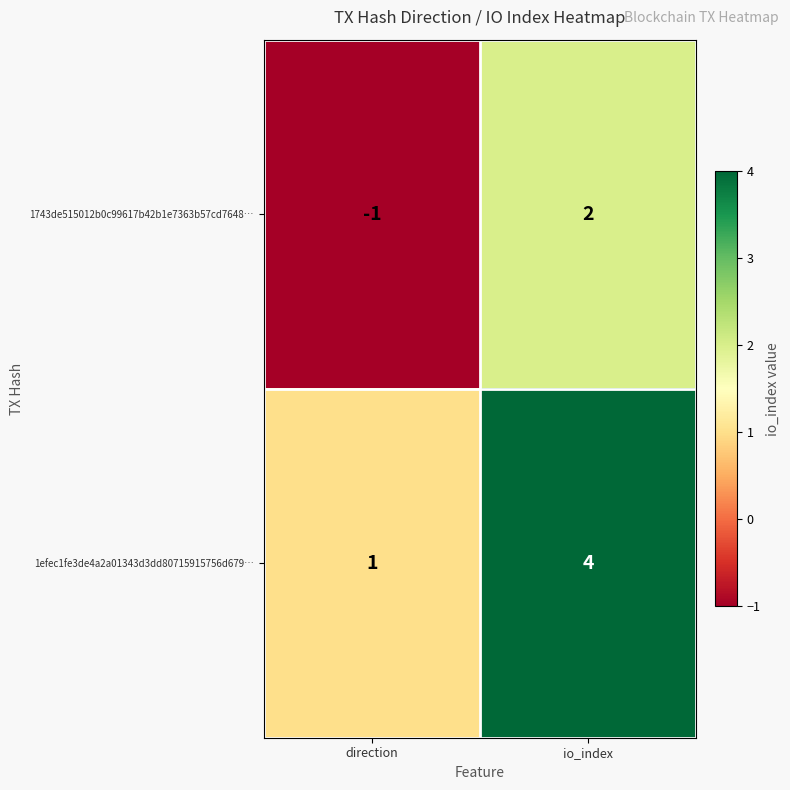

What is the highest value of the 1efec1fe3de4a2a01343d3dd80715915756d679… series?

4